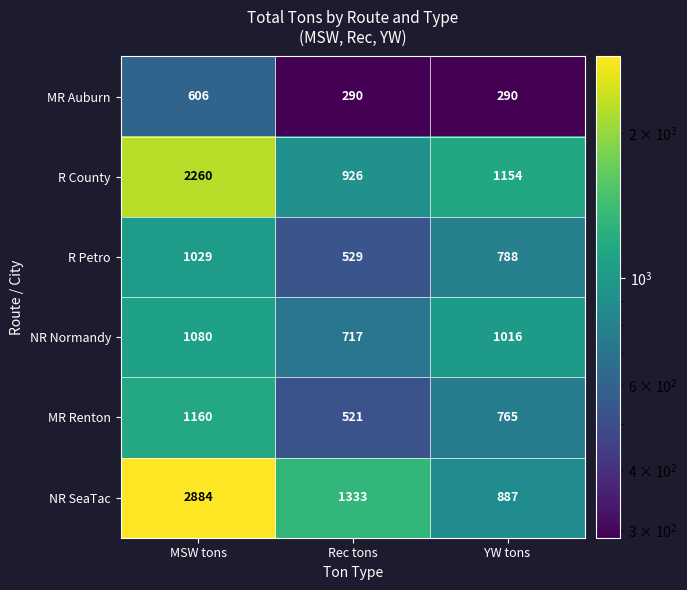

Which series has the largest range (max minus min)?

NR SeaTac